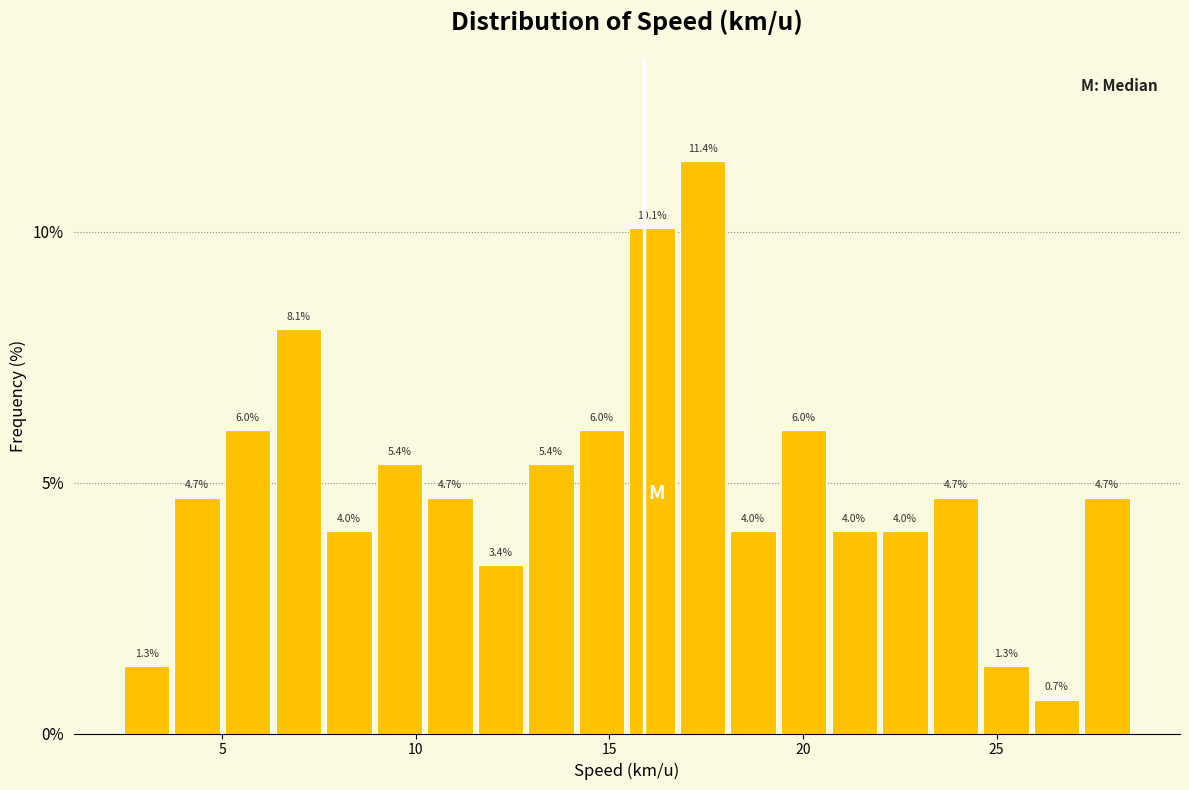

Read against the x-axis, roughly where is the centre of the tallest bar?

17.5